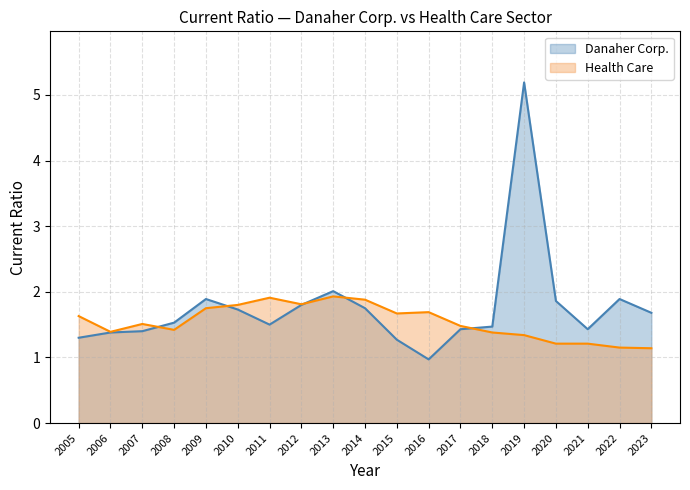

At which label is Health Care closest to 1?

2023